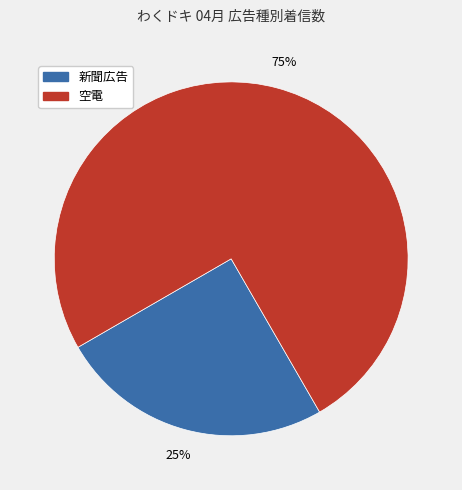

True or false: 新聞広告 accounts for 25% of the total.

True